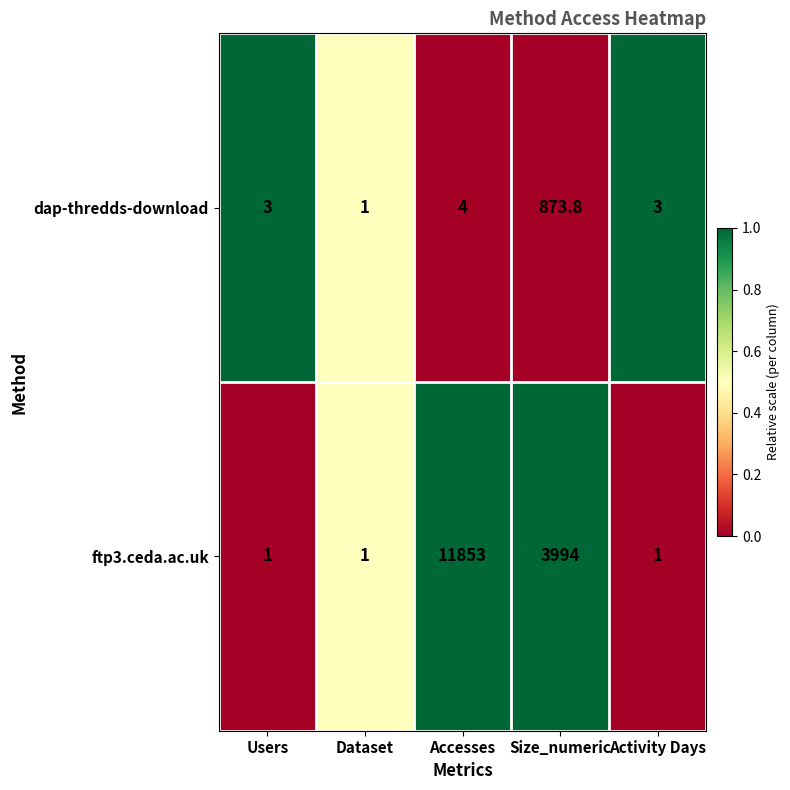

Which series has the widest spread of values?

ftp3.ceda.ac.uk